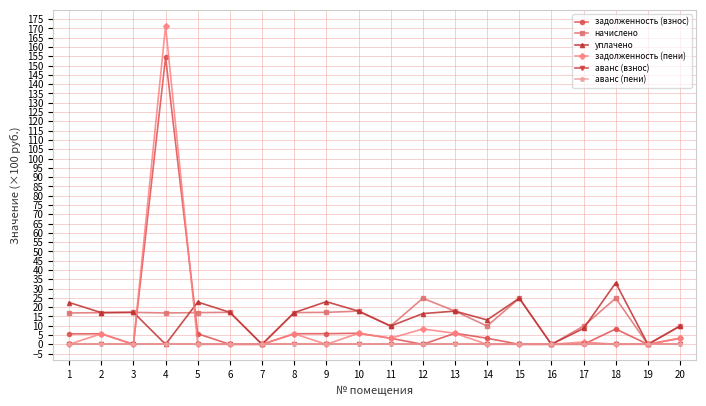

Is this an area chart (filled region under the line)?

No